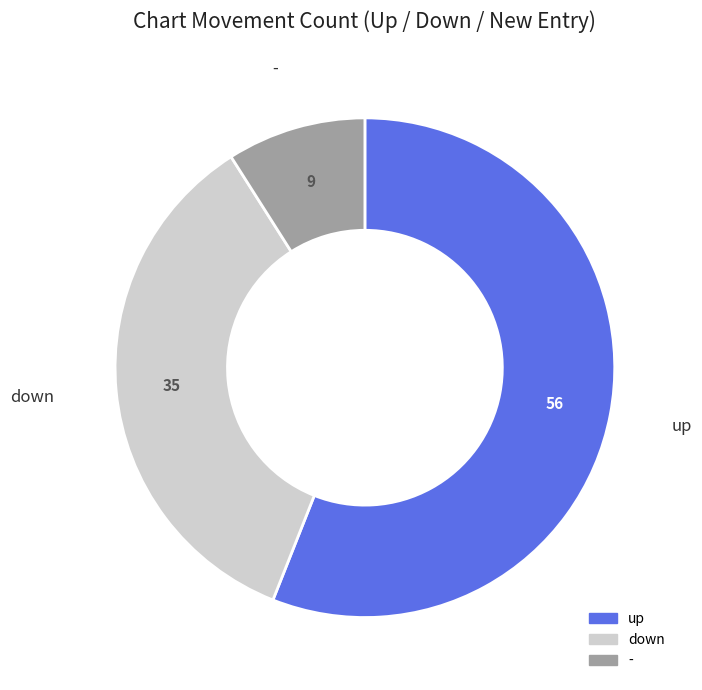

Does - account for over 50% of the chart?

No